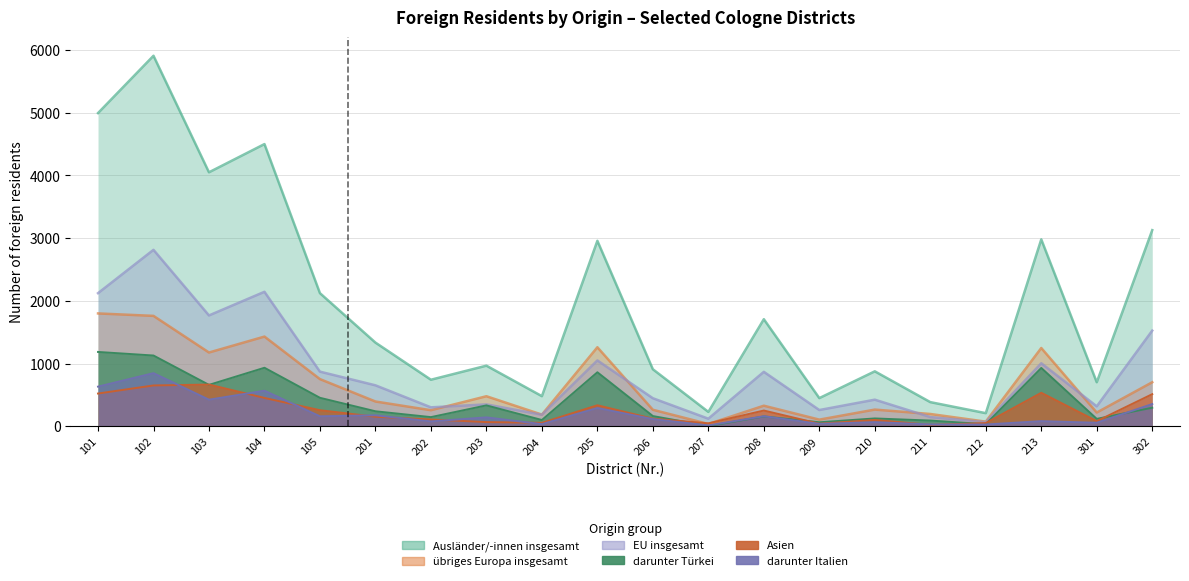

Rank the series at 209 from lowest to highest value.

darunter Italien, Asien, darunter Türkei, übriges Europa insgesamt, EU insgesamt, Ausländer/-innen insgesamt